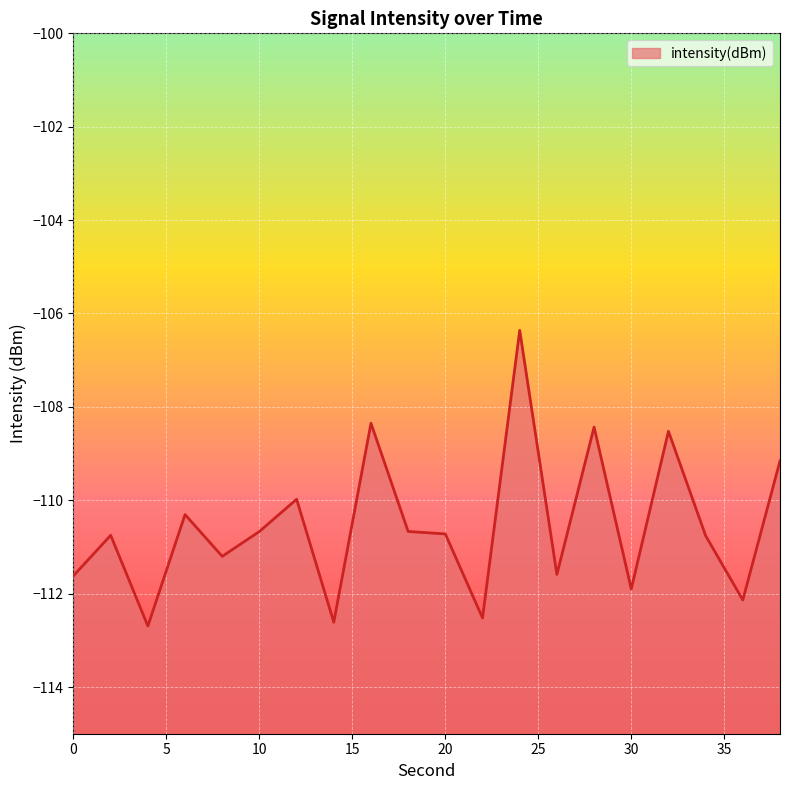

What is the sum of all values?

-2210.9